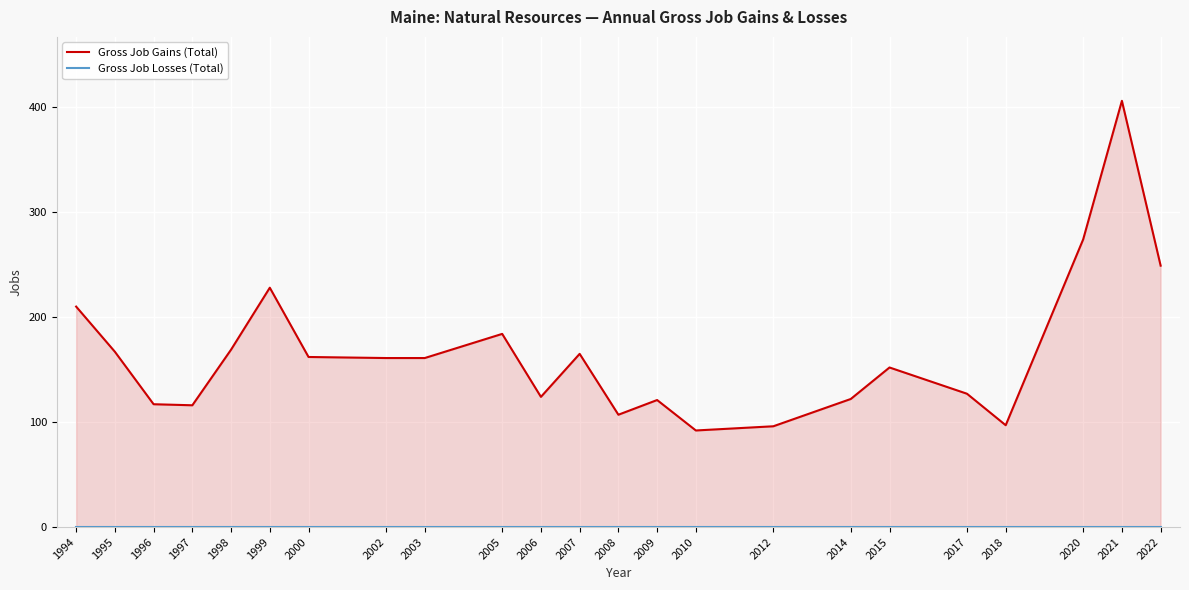

What is the total value across all series at 2007?

165